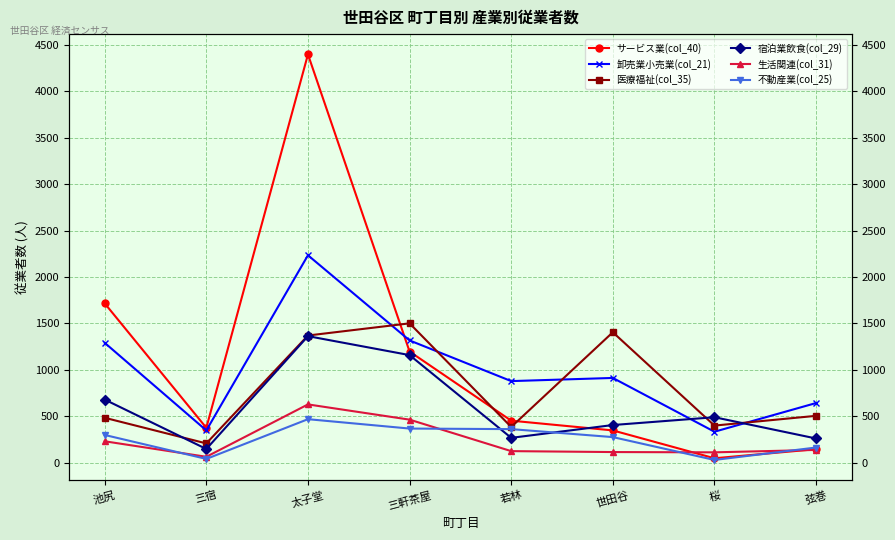

Where does the 不動産業(col_25) series first go above 299?

太子堂